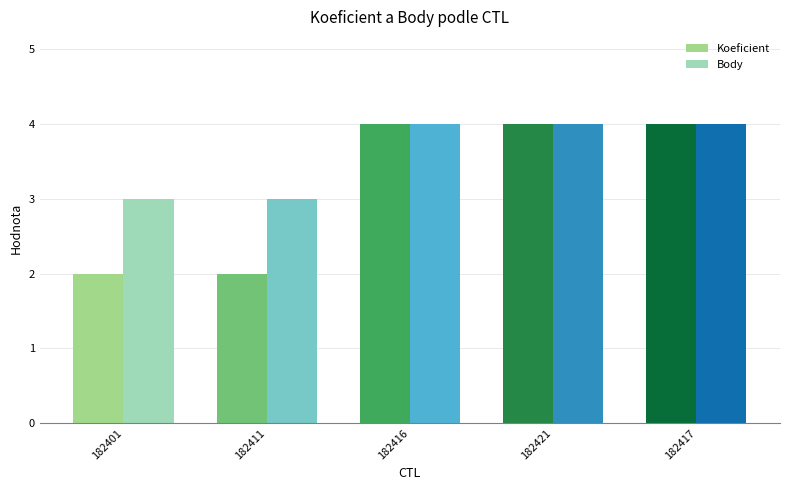

What are all the series names shown in the legend?

Koeficient, Body